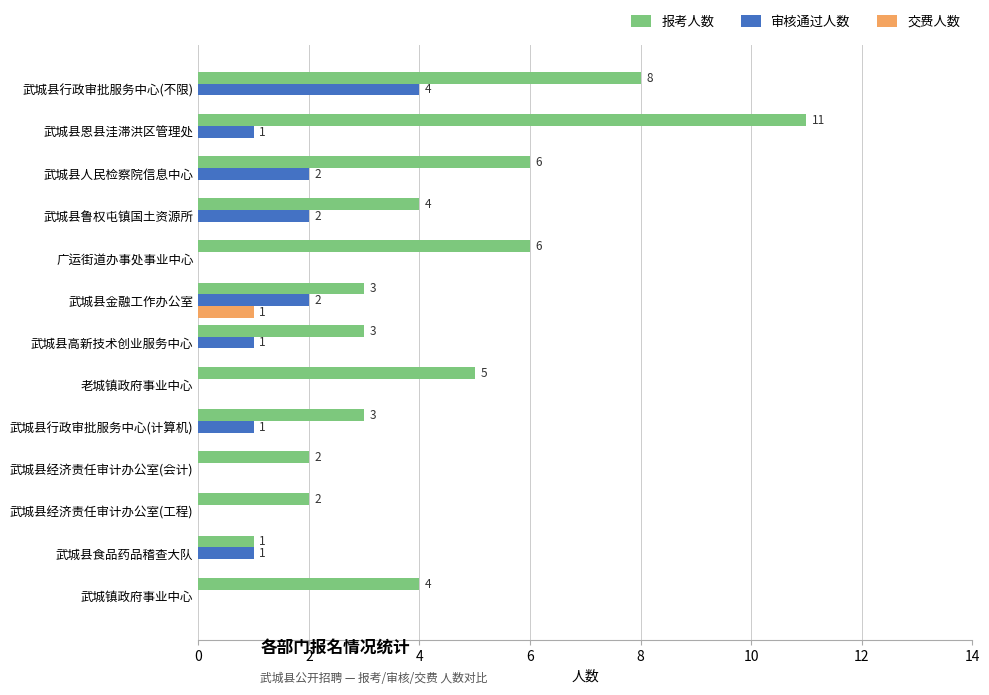

The 交费人数 series shows 0 at 武城县行政审批服务中心(计算机). True or false?

True